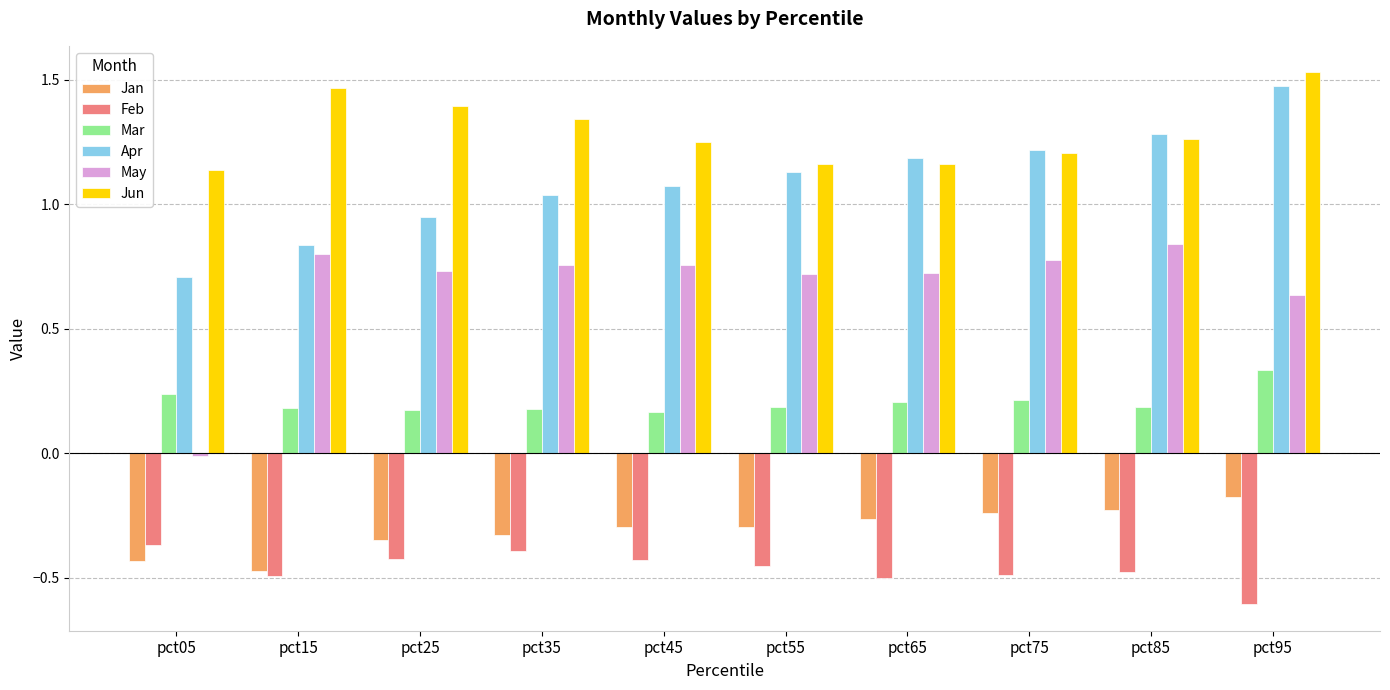

What is the spread (max minus min) of values at pct65?

1.7